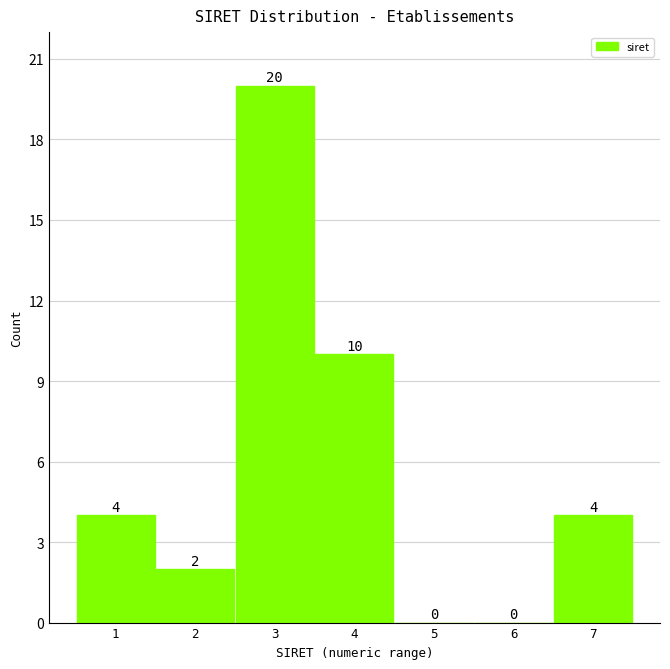

Reading left to right, list all the values displayed in this chart.

1=4	2=2	3=20	4=10	5=0	6=0	7=4